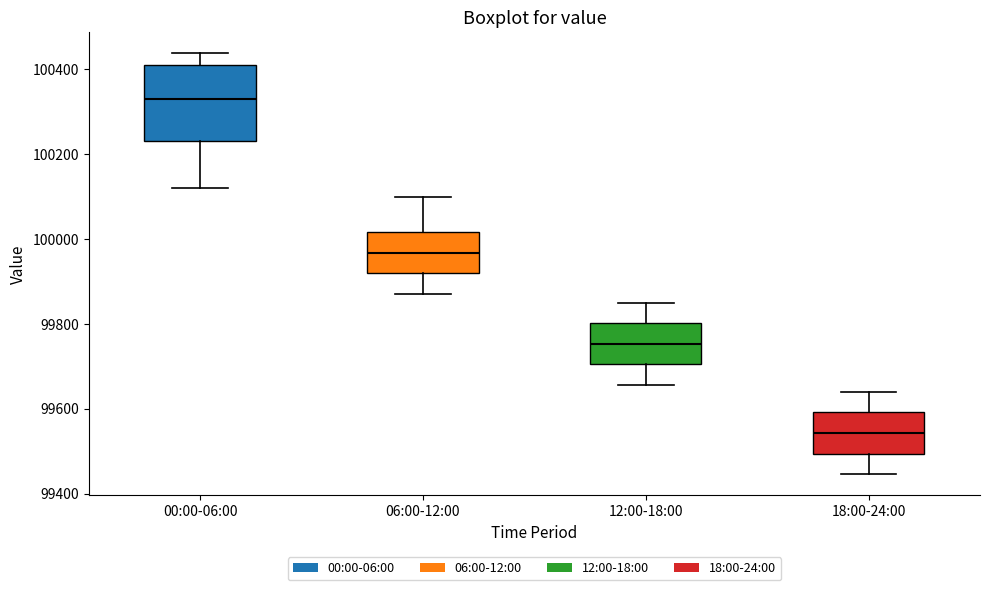

Reading left to right, transcribe this box plot: for each box, give where its median line is, the range the box spans, and where its two whiskers end, as read against the y-axis. The values are not printed on the chart, so give them approximately, as read against the axis.

00:00-06:00: median 100340, box 100240 to 100400, whiskers 100120 to 100440
06:00-12:00: median 99960, box 99920 to 100020, whiskers 99880 to 100100
12:00-18:00: median 99760, box 99700 to 99800, whiskers 99660 to 99860
18:00-24:00: median 99540, box 99500 to 99600, whiskers 99440 to 99640